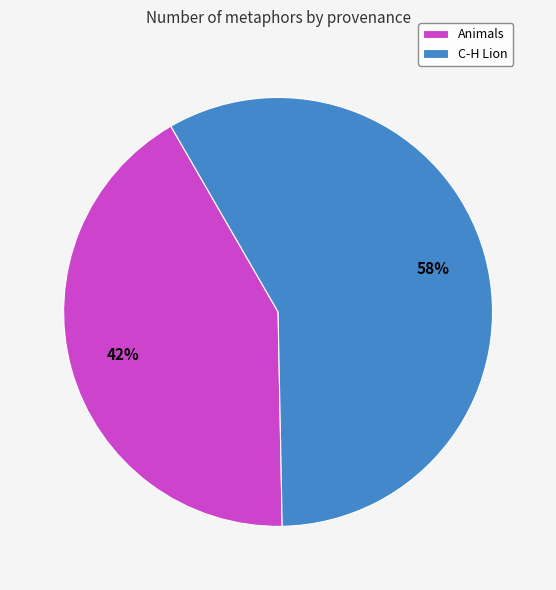

Which slice is the smallest?

Animals